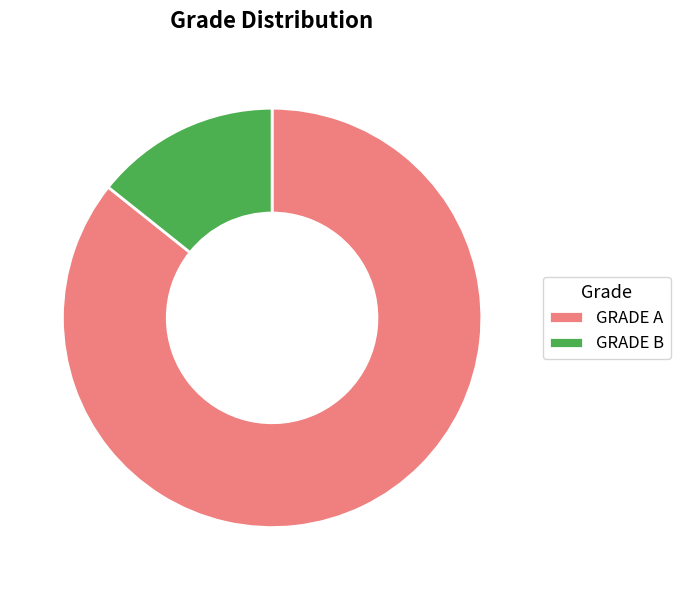

Do GRADE B and GRADE A together represent more than half of the pie?

Yes